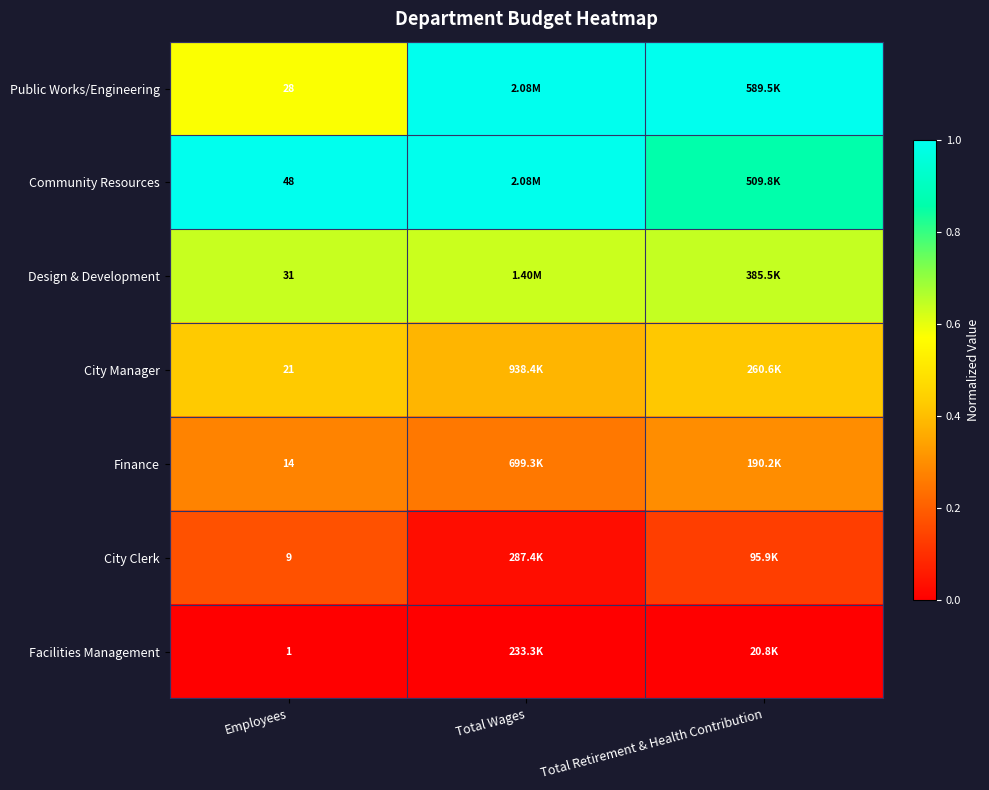

At how many categories does at least one series exceed 0?

3